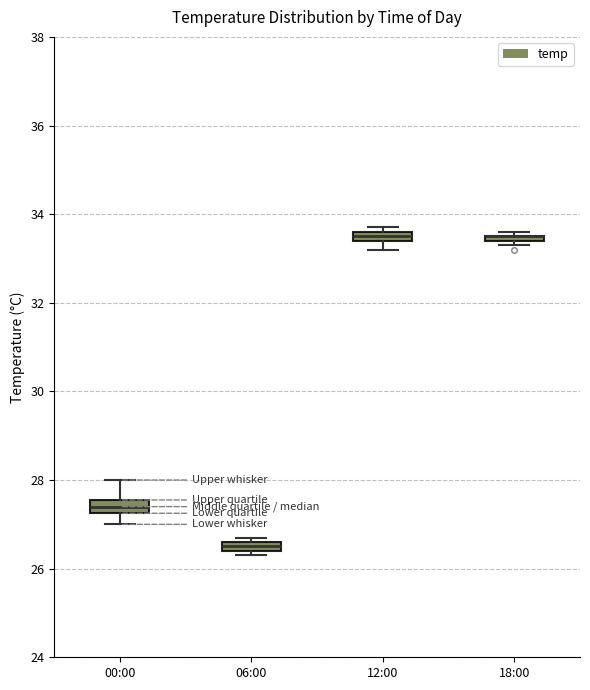

Where is the lower edge of the box for 06:00 on the y-axis? The values are not printed on the chart, so give them approximately, as read against the axis.

26.4